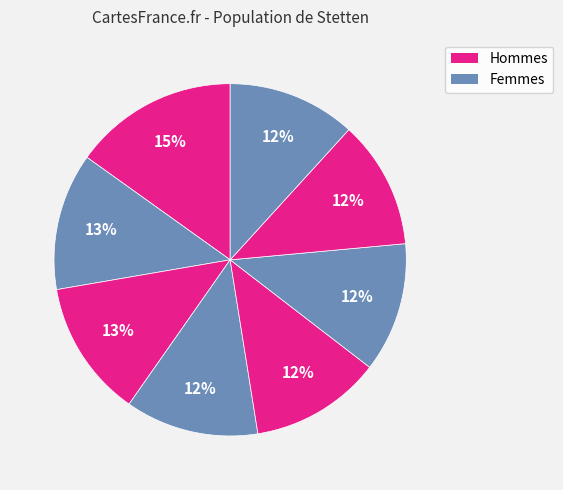

To the nearest percent, what is the average slice percentage?

12%